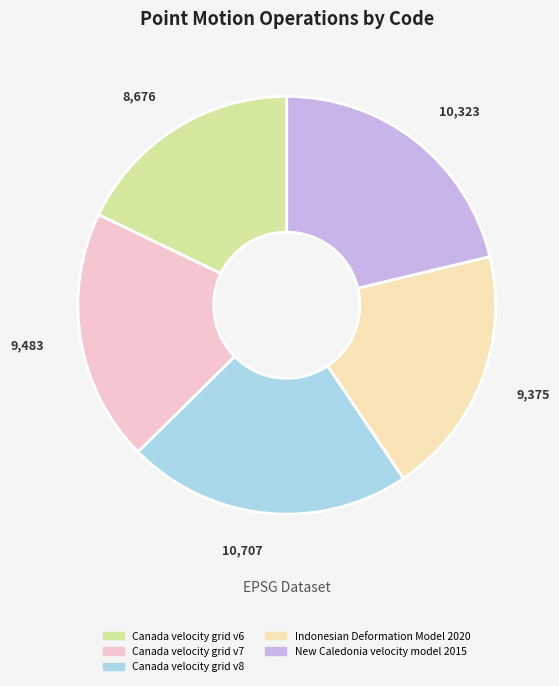

Which category has the smallest portion of the pie?

Canada velocity grid v6